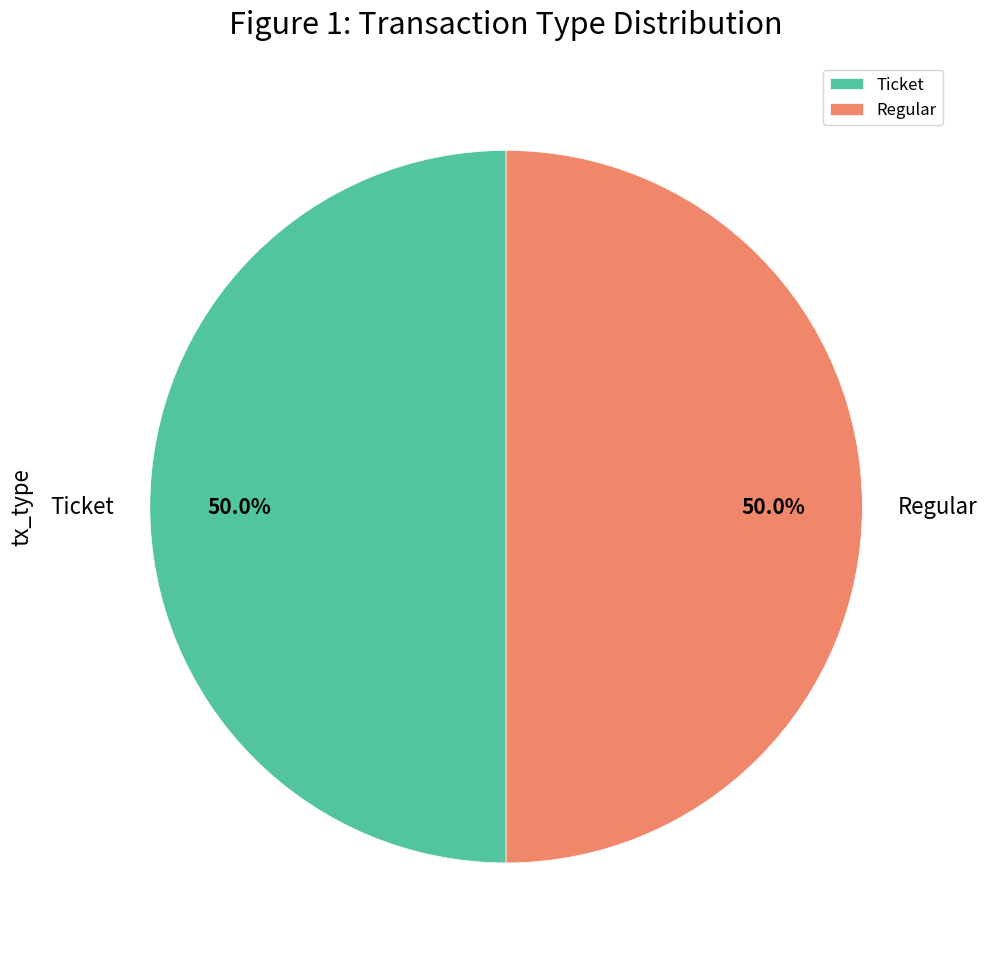

Is it true that Regular is 50% of the pie?

True